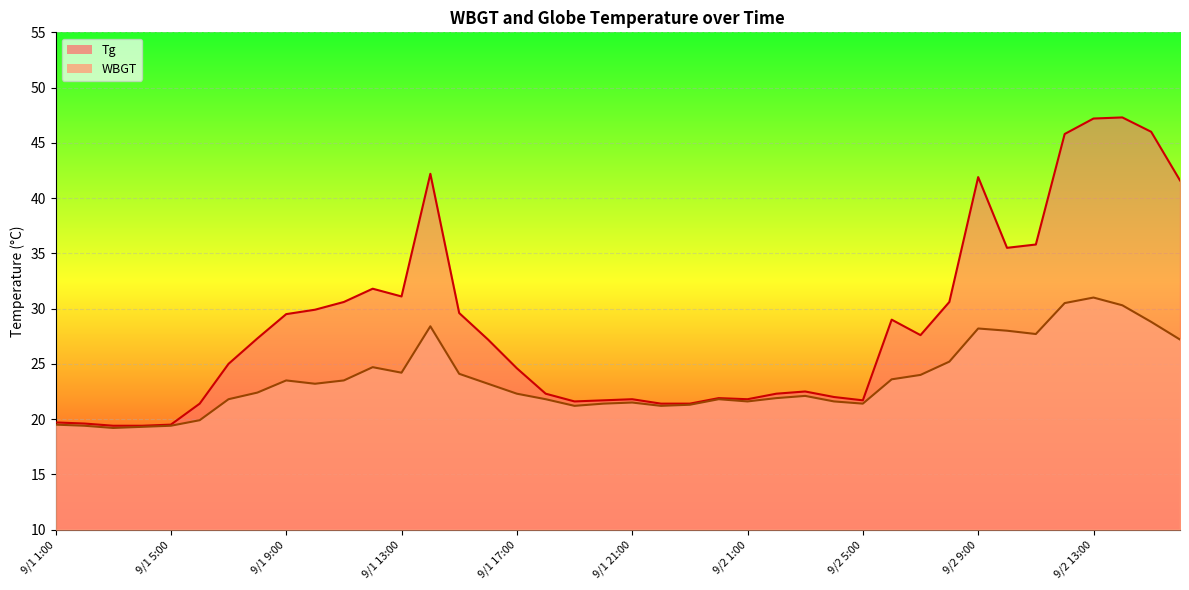

The Tg series shows 62.1 at 9/2 14:00. True or false?

False